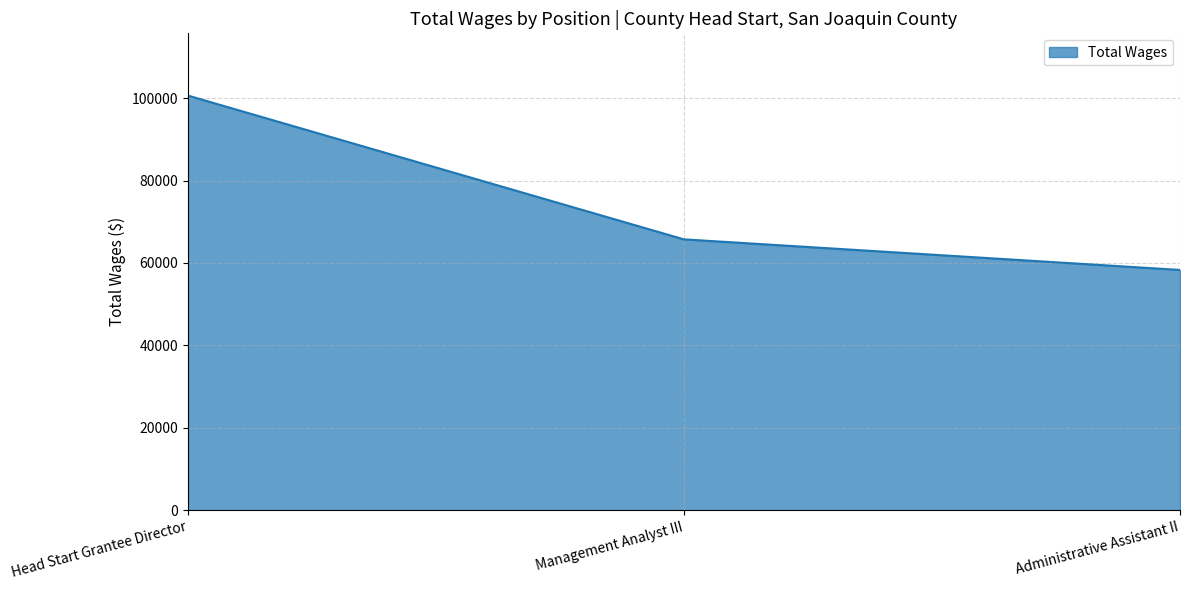

True or false: the data shows 58316 at Administrative Assistant II.

True